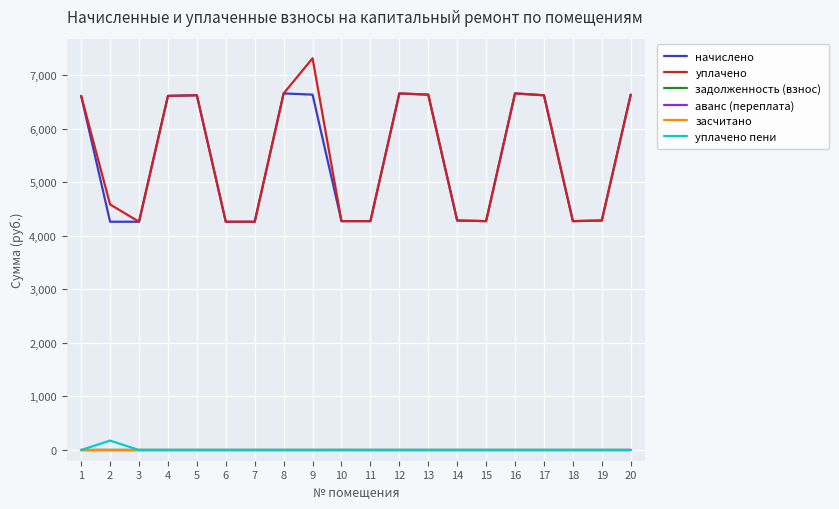

How many lines are shown in the chart?

6